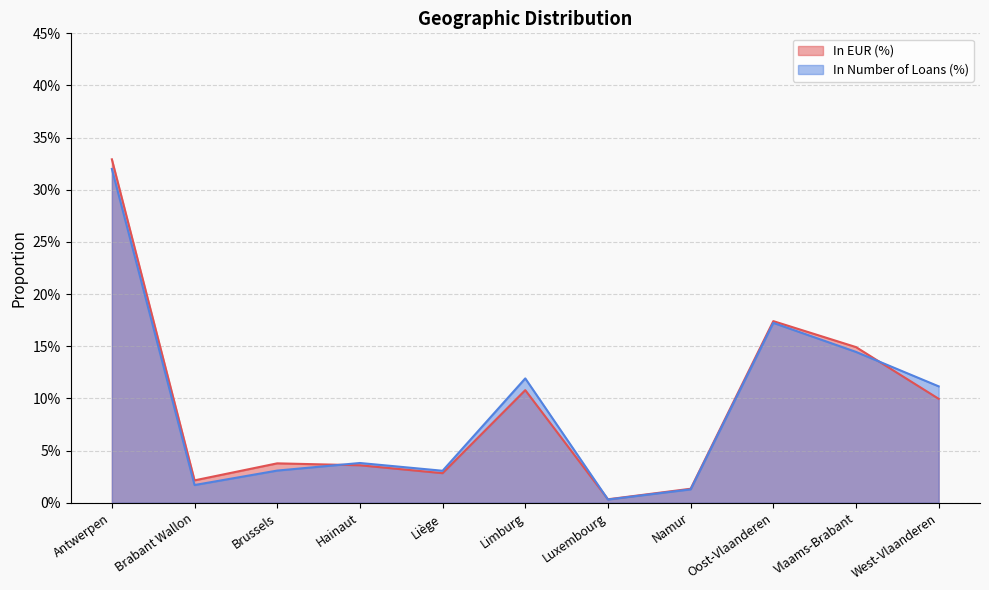

After their last crossing, which series has the higher values: In Number of Loans (%) or In EUR (%)?

In Number of Loans (%)